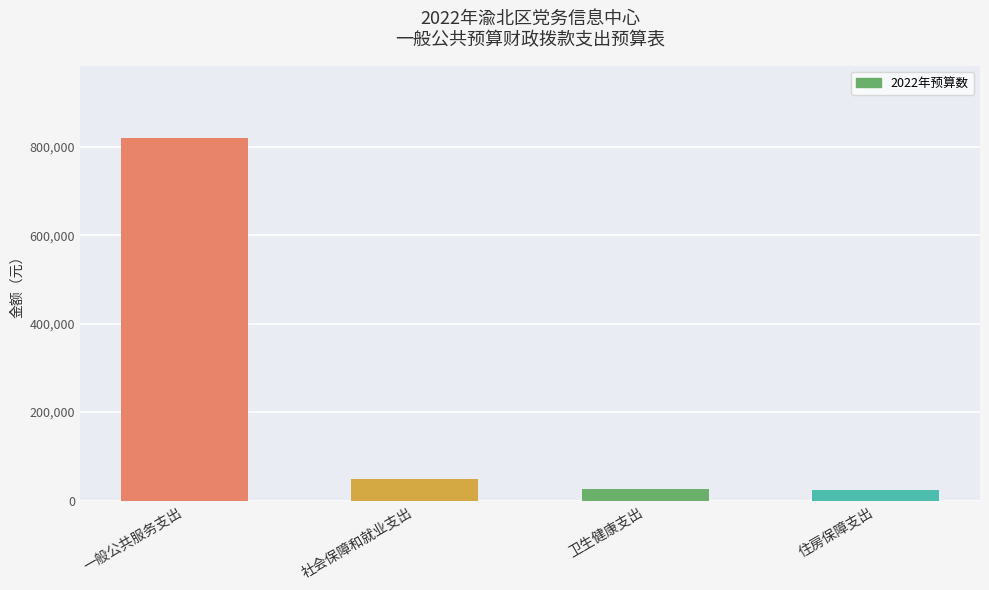

What is the smallest value displayed?

24572.2